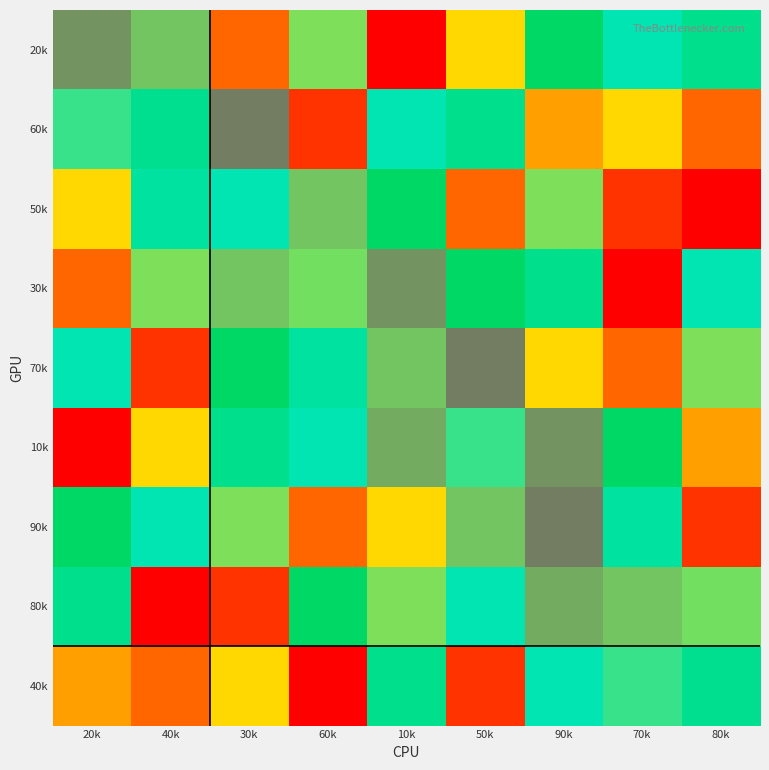

Reading right to left, transcribe all the data shown in this chart.

row1: 8	7	9	5	1	6	3	4	2
row2: 3	5	4	8	7	2	1	9	6
row3: 1	2	6	3	9	4	7	8	5
row4: 7	1	8	9	2	5	4	6	3
row5: 6	3	5	1	4	8	9	2	7
row6: 4	9	2	6	3	7	8	5	1
row7: 2	8	1	4	5	3	6	7	9
row8: 5	4	3	7	6	9	2	1	8
row9: 9	6	7	2	8	1	5	3	4